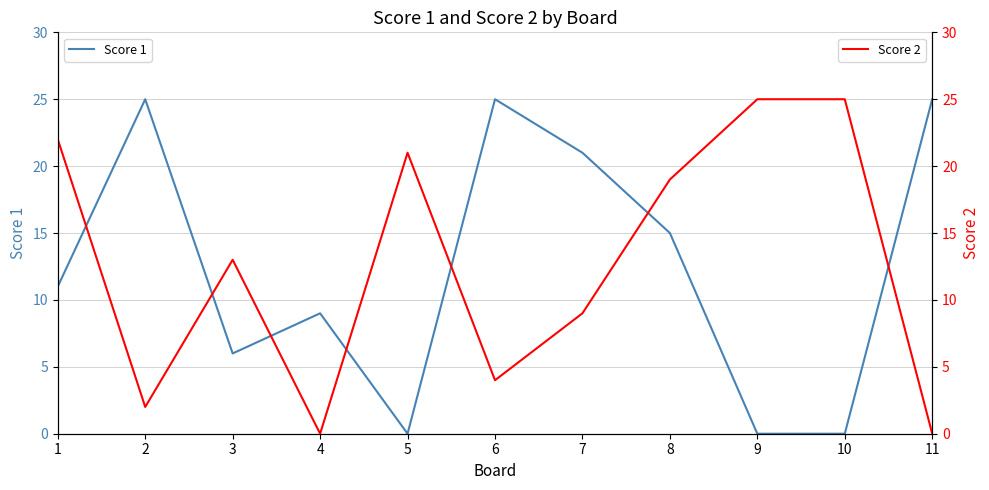

In Score 1, how many points are higher than both neighbors (excluding endpoints)?

3